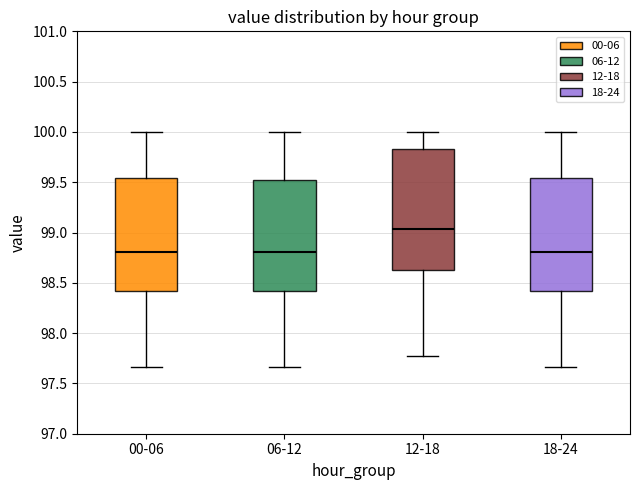

Reading left to right, read every box against the y-axis: the position of its median line, the range the box covers, and the ends of its whiskers. The values are not printed on the chart, so give them approximately, as read against the axis.

00-06: median 98.80, box 98.40 to 99.55, whiskers 97.65 to 100.00
06-12: median 98.80, box 98.40 to 99.55, whiskers 97.65 to 100.00
12-18: median 99.05, box 98.65 to 99.85, whiskers 97.75 to 100.00
18-24: median 98.80, box 98.40 to 99.55, whiskers 97.65 to 100.00